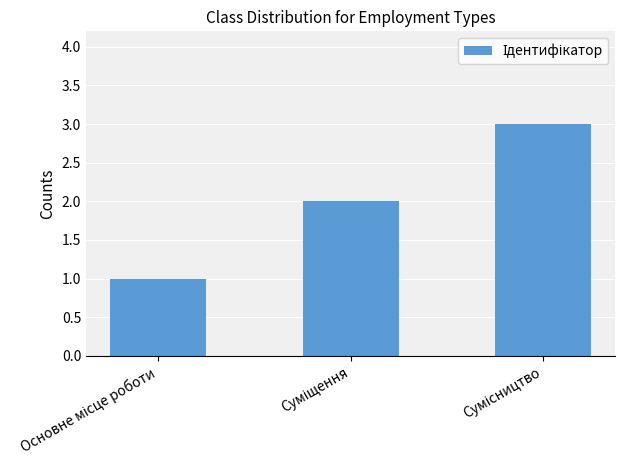

What is the greatest value displayed?

3